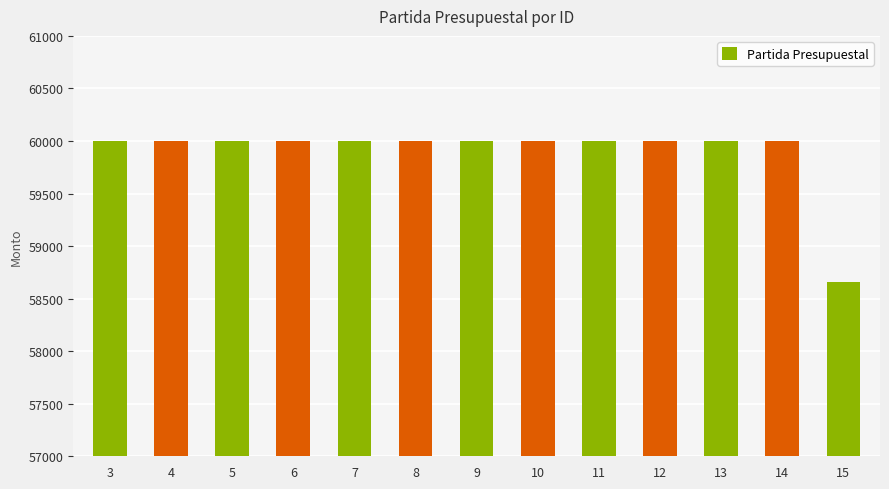

True or false: the data shows 18752 at 15.

False